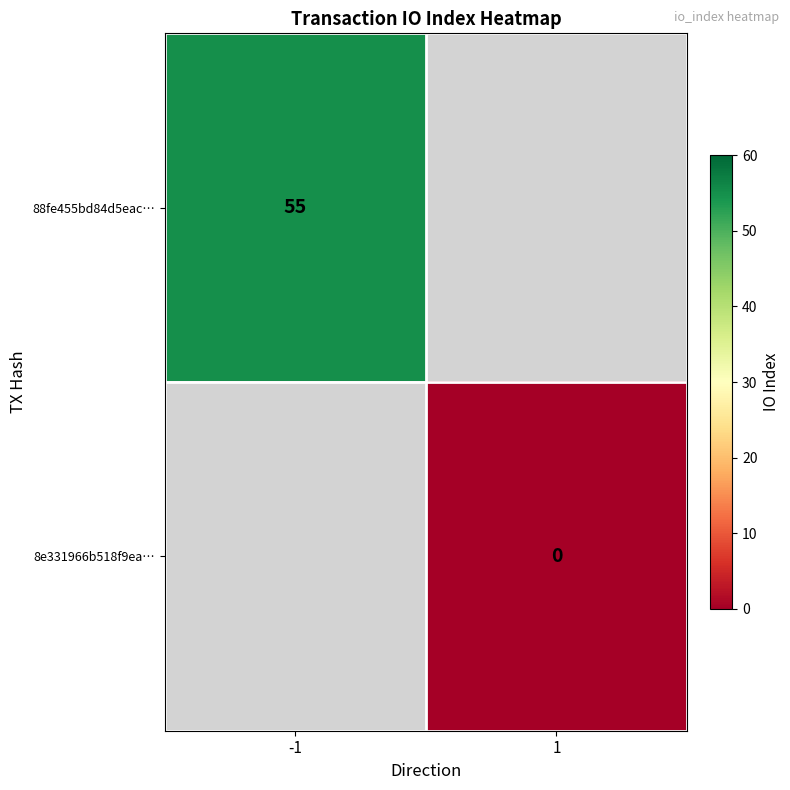

True or false: 88fe455bd84d5eac… has a value of 83 at -1.

False